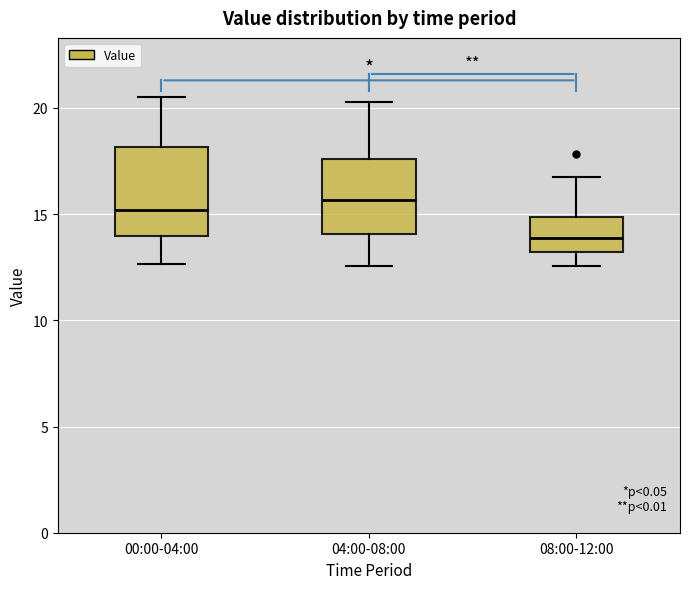

Reading left to right, read every box against the y-axis: the position of its median line, the range the box covers, and the ends of its whiskers. The values are not printed on the chart, so give them approximately, as read against the axis.

00:00-04:00: median 15.0, box 14.0 to 18.0, whiskers 12.5 to 20.5
04:00-08:00: median 15.5, box 14.0 to 17.5, whiskers 12.5 to 20.5
08:00-12:00: median 14.0, box 13.0 to 15.0, whiskers 12.5 to 16.5